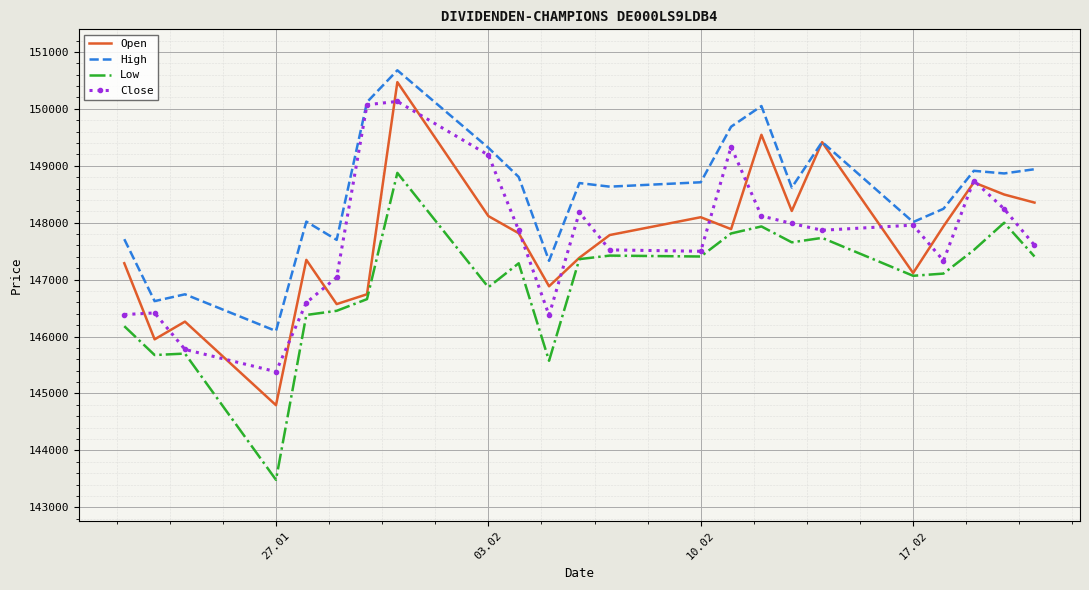

What is the highest value of the High series?

150677